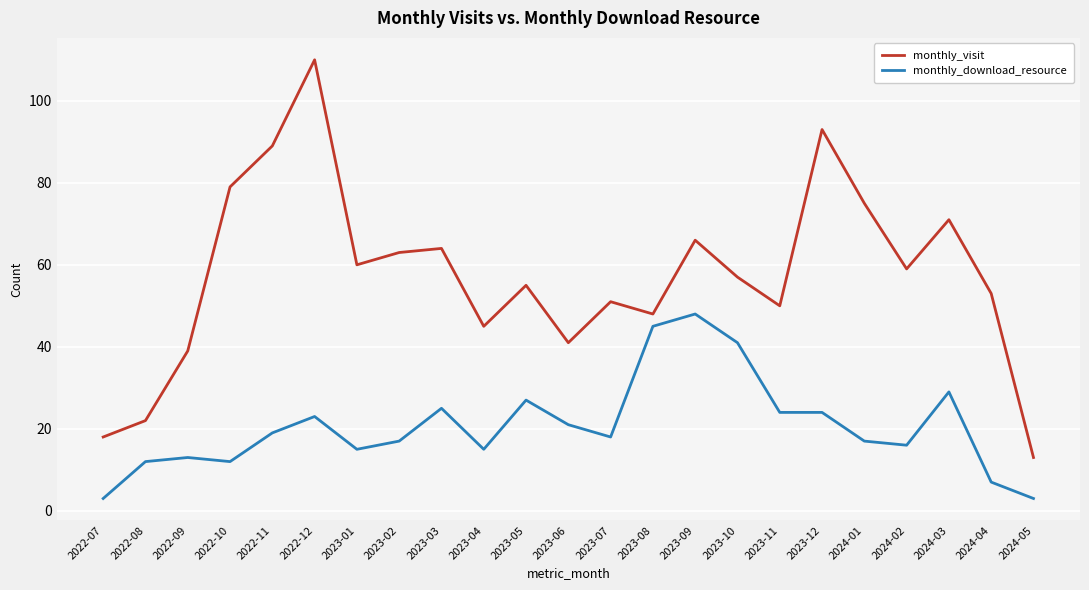

How many values in the monthly_download_resource series are below 18?

11